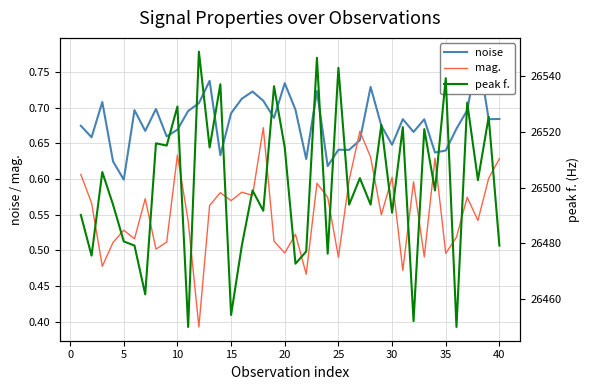

True or false: noise and peak f. cross at least once.

False